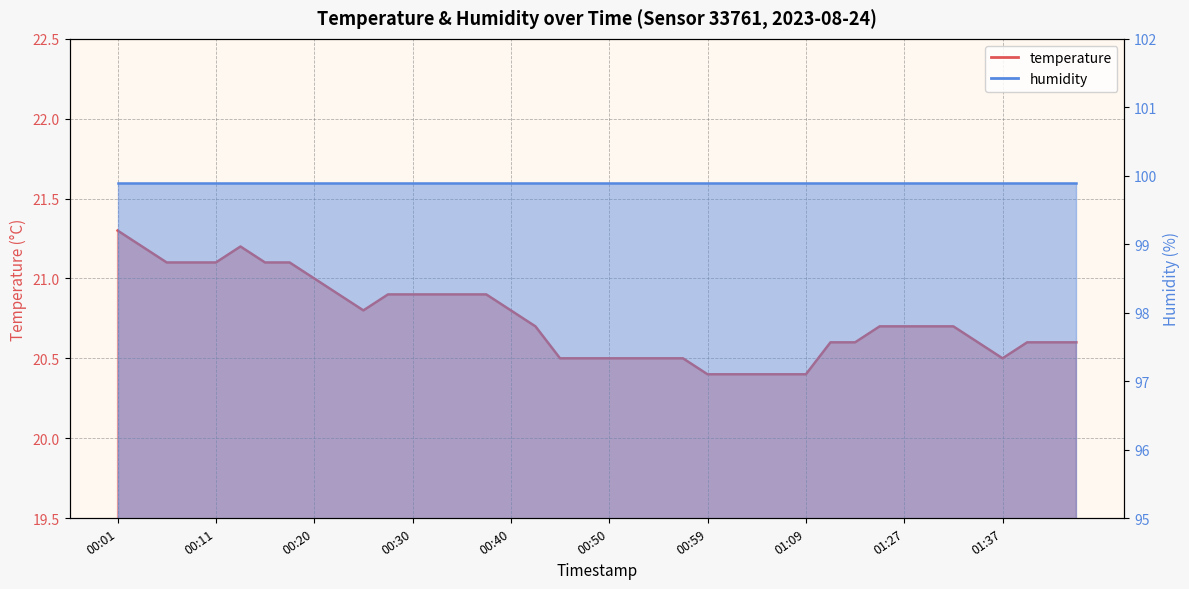

What is the value of the 14th point from the left?

20.9